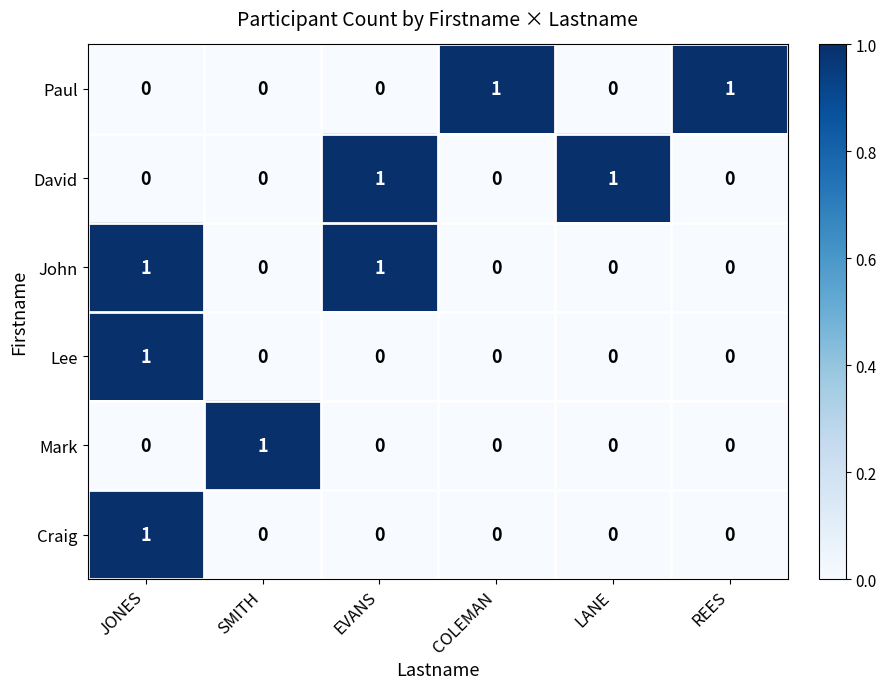

How many Mark values are between 0 and 1?

6